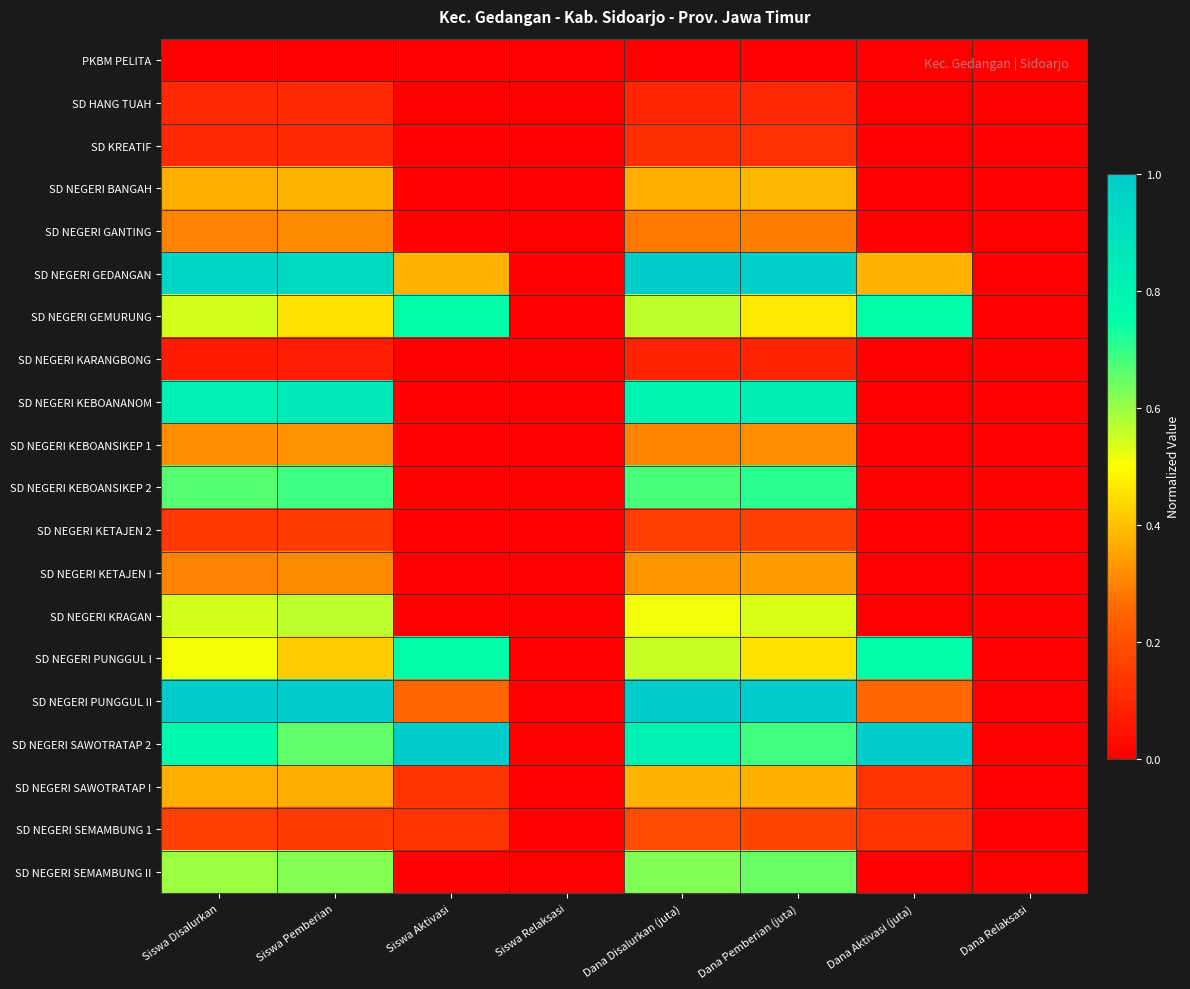

Which label corresponds to the largest value in the chart?

Siswa Disalurkan